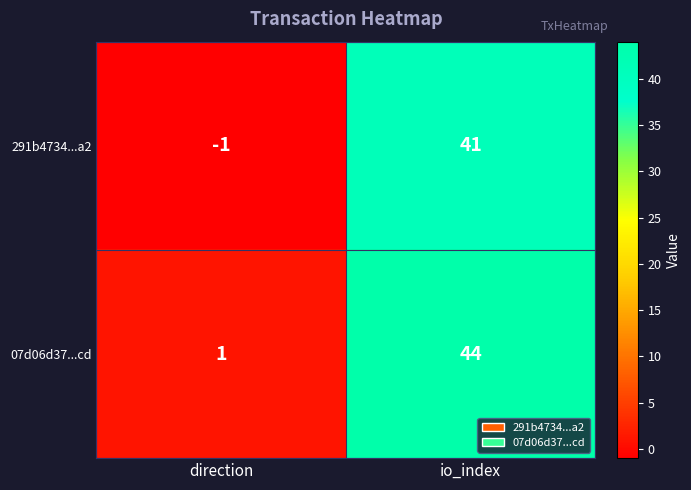

How many values in the 291b4734...a2 series are below 41?

1